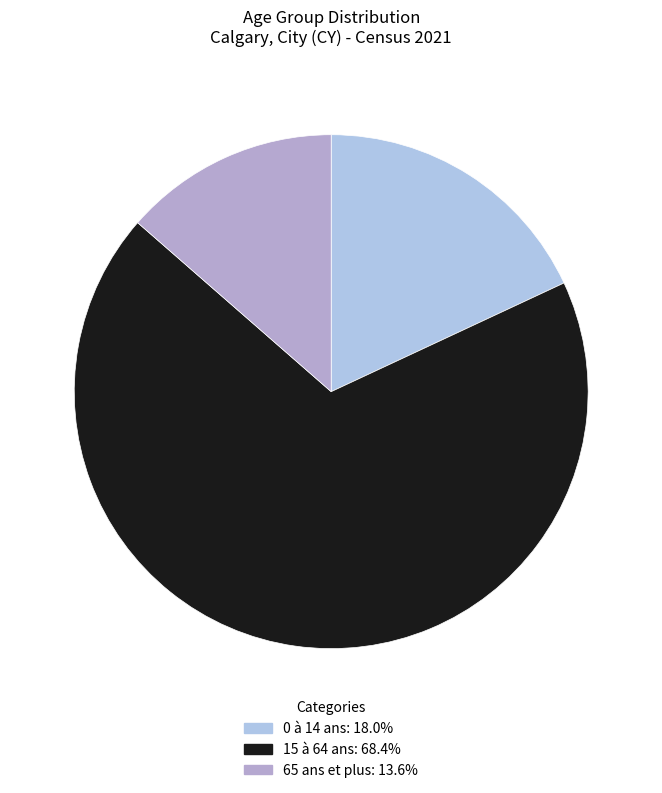

Which category has the smallest portion of the pie?

65 ans et plus